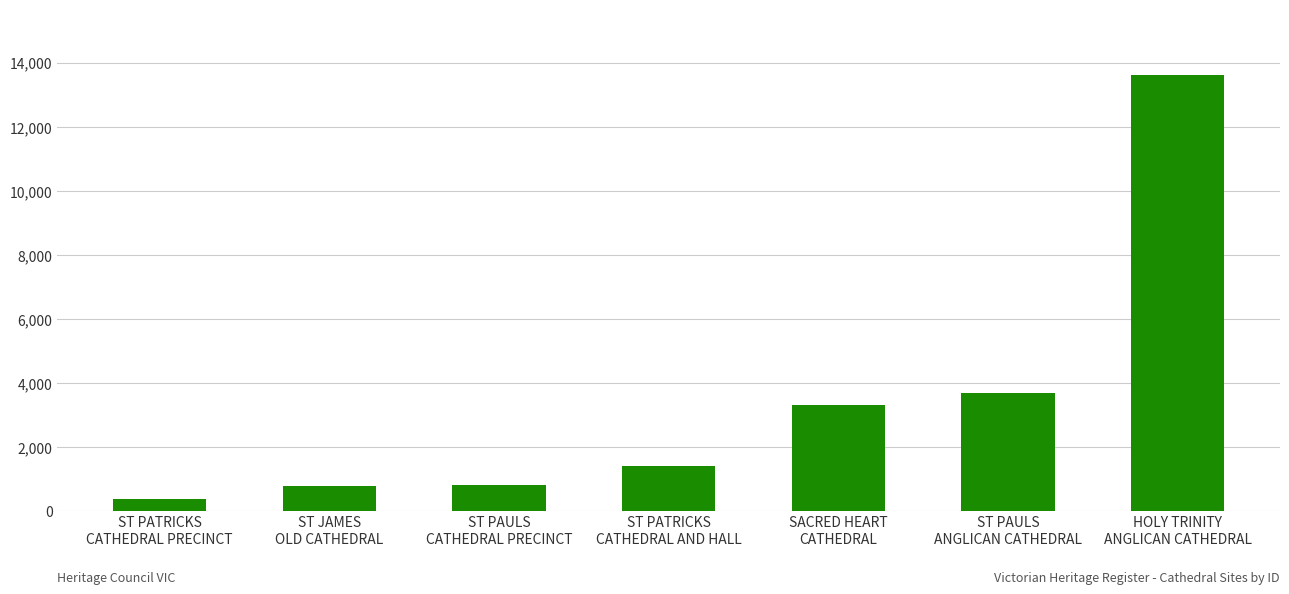

Read the value at ST JAMES
OLD CATHEDRAL.

767